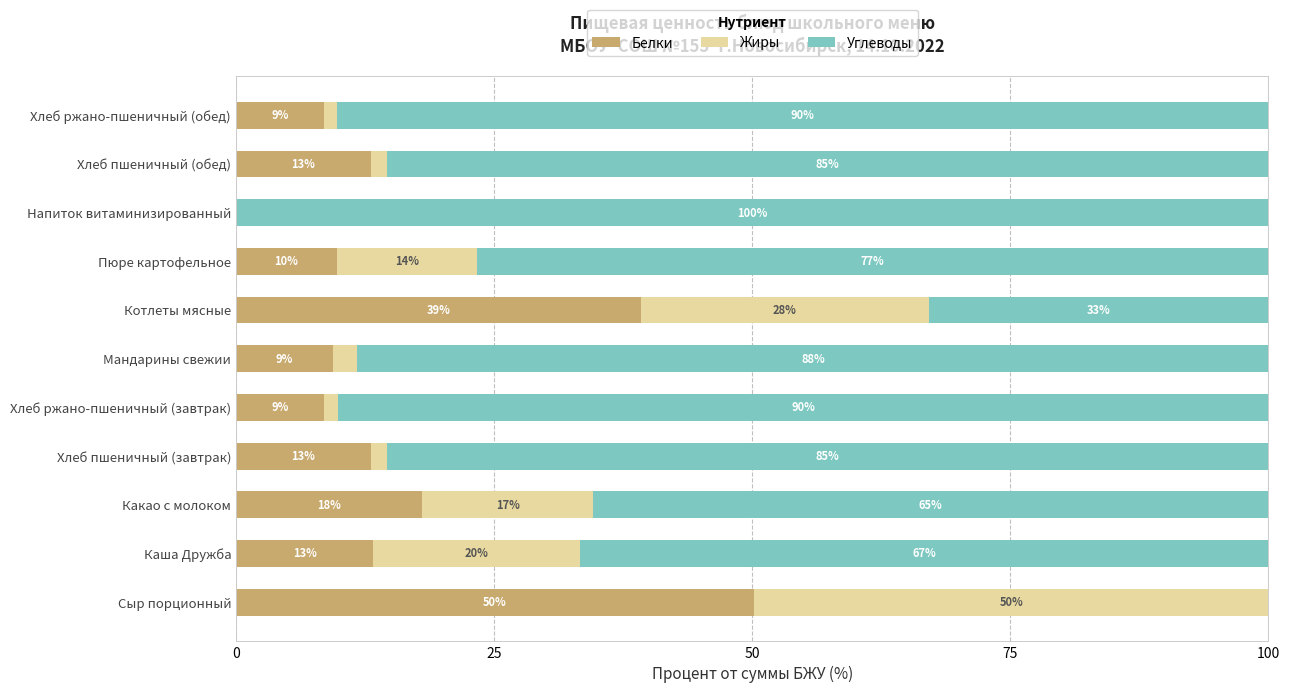

True or false: Белки has a value of 18.1 at Сыр порционный.

False